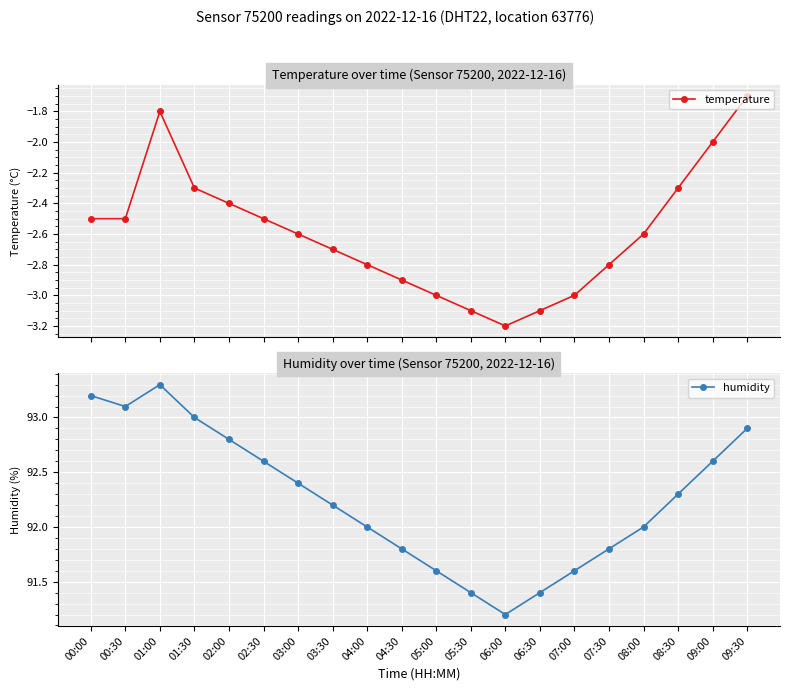

Rank the series by their maximum value, from lowest to highest.

temperature, humidity